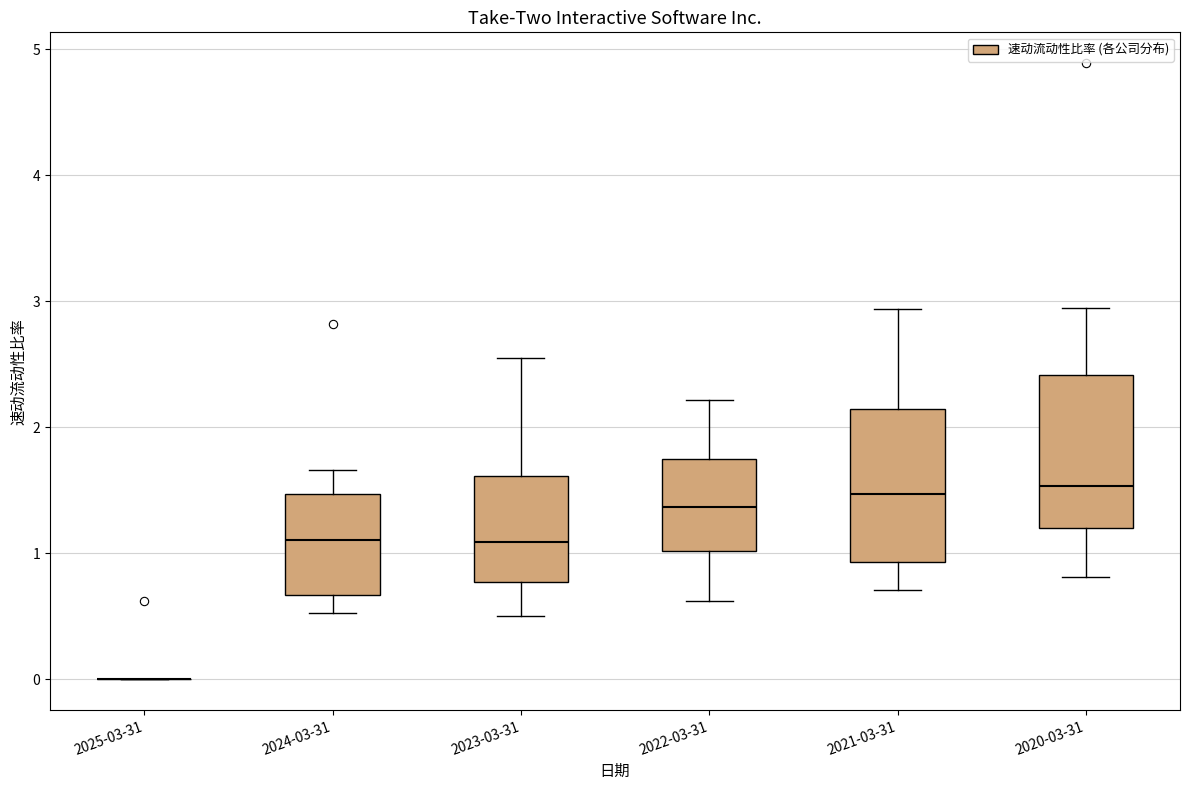

Where does the median line of the box for 2021-03-31 sit on the y-axis? The values are not printed on the chart, so give them approximately, as read against the axis.

1.5